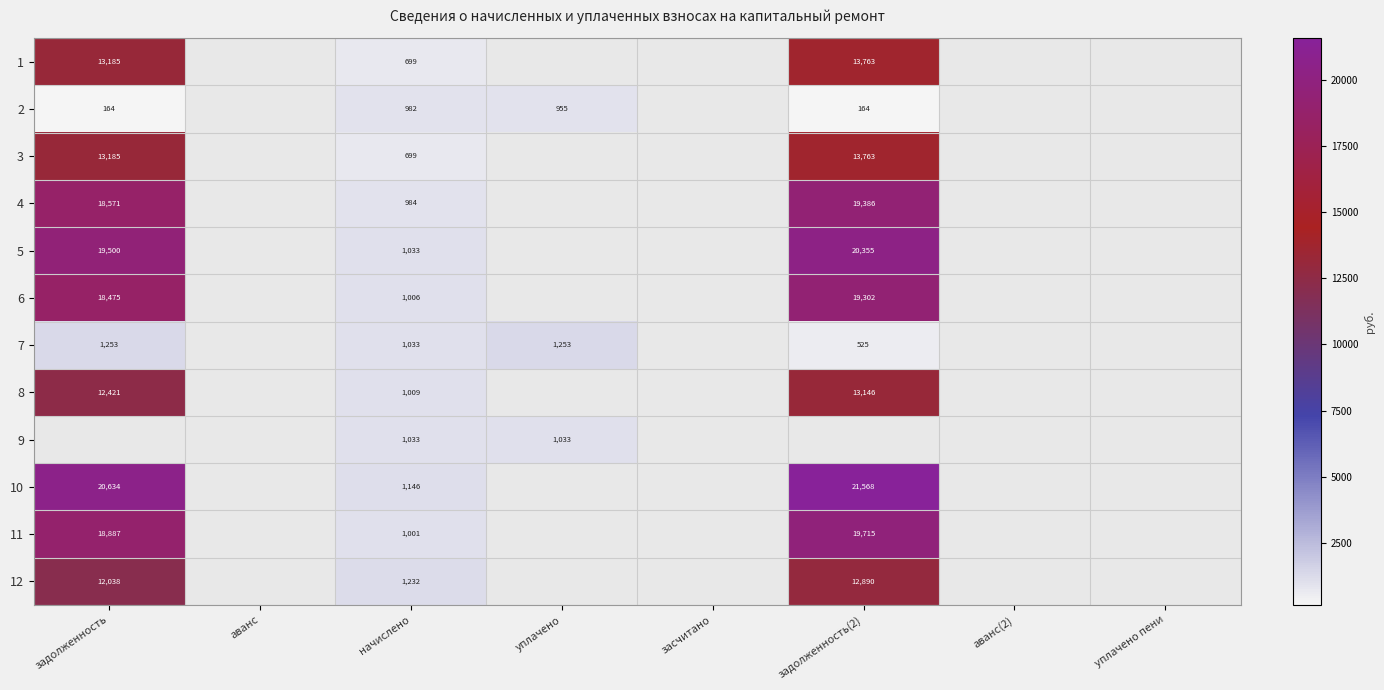

The 7 series shows 525 at задолженность(2). True or false?

True